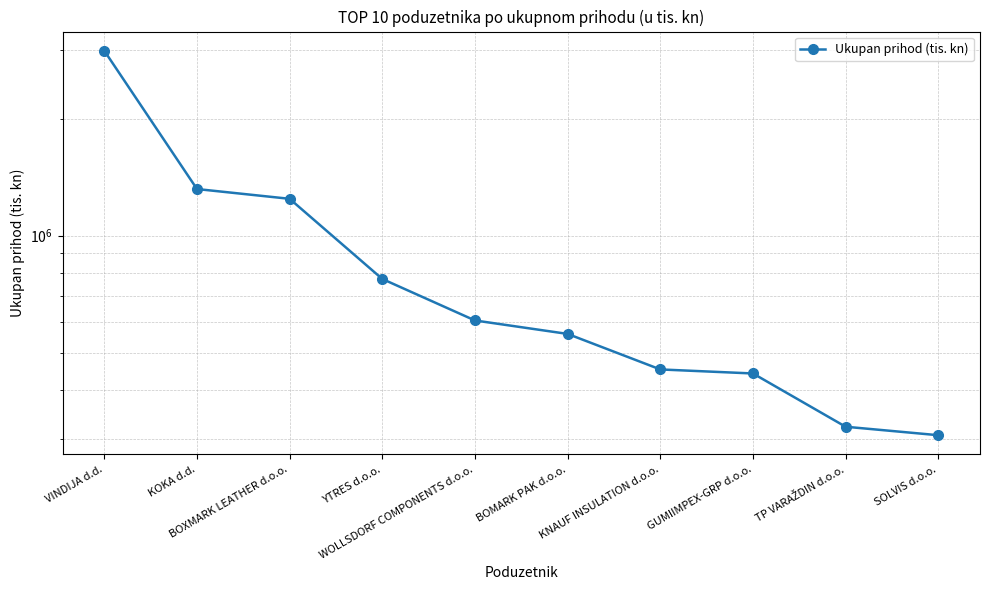

Rank the categories by value from highest to lowest.

VINDIJA d.d., KOKA d.d., BOXMARK LEATHER d.o.o., YTRES d.o.o., WOLLSDORF COMPONENTS d.o.o., BOMARK PAK d.o.o., KNAUF INSULATION d.o.o., GUMIIMPEX-GRP d.o.o., TP VARAŽDIN d.o.o., SOLVIS d.o.o.